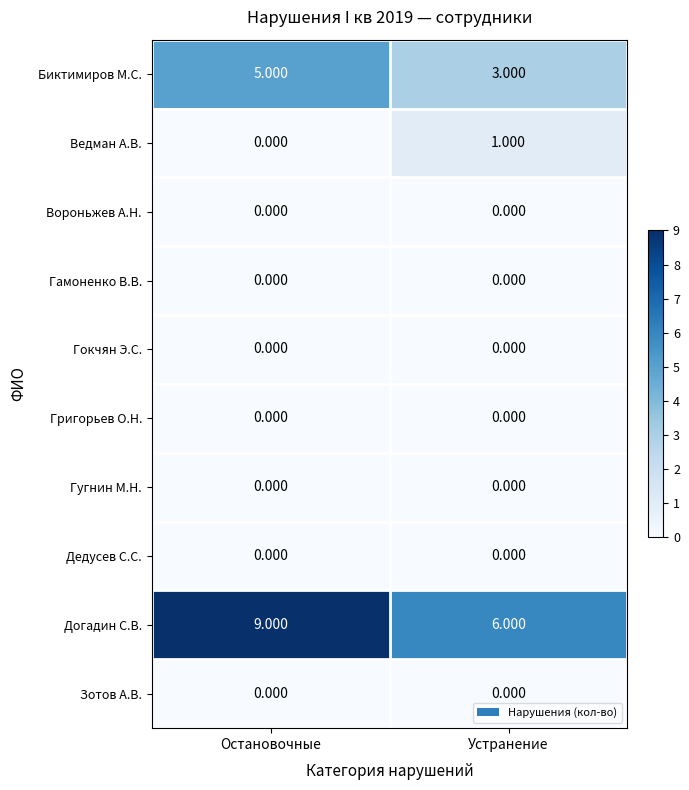

At which label does Ведман А.В. reach its minimum?

Остановочные